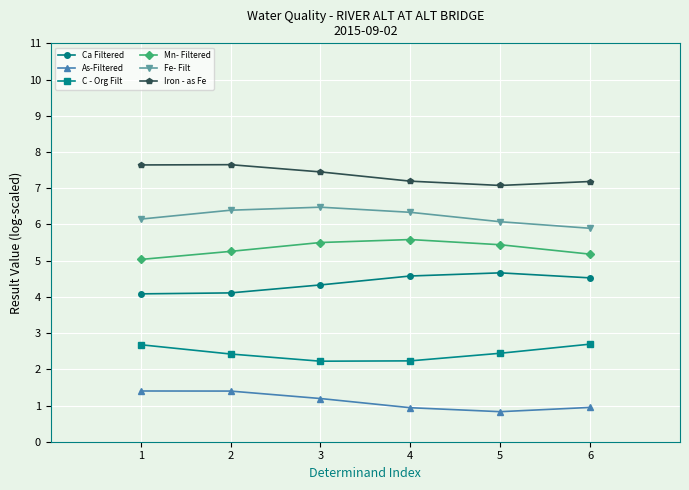

Does the chart display data point markers on the line(s)?

Yes